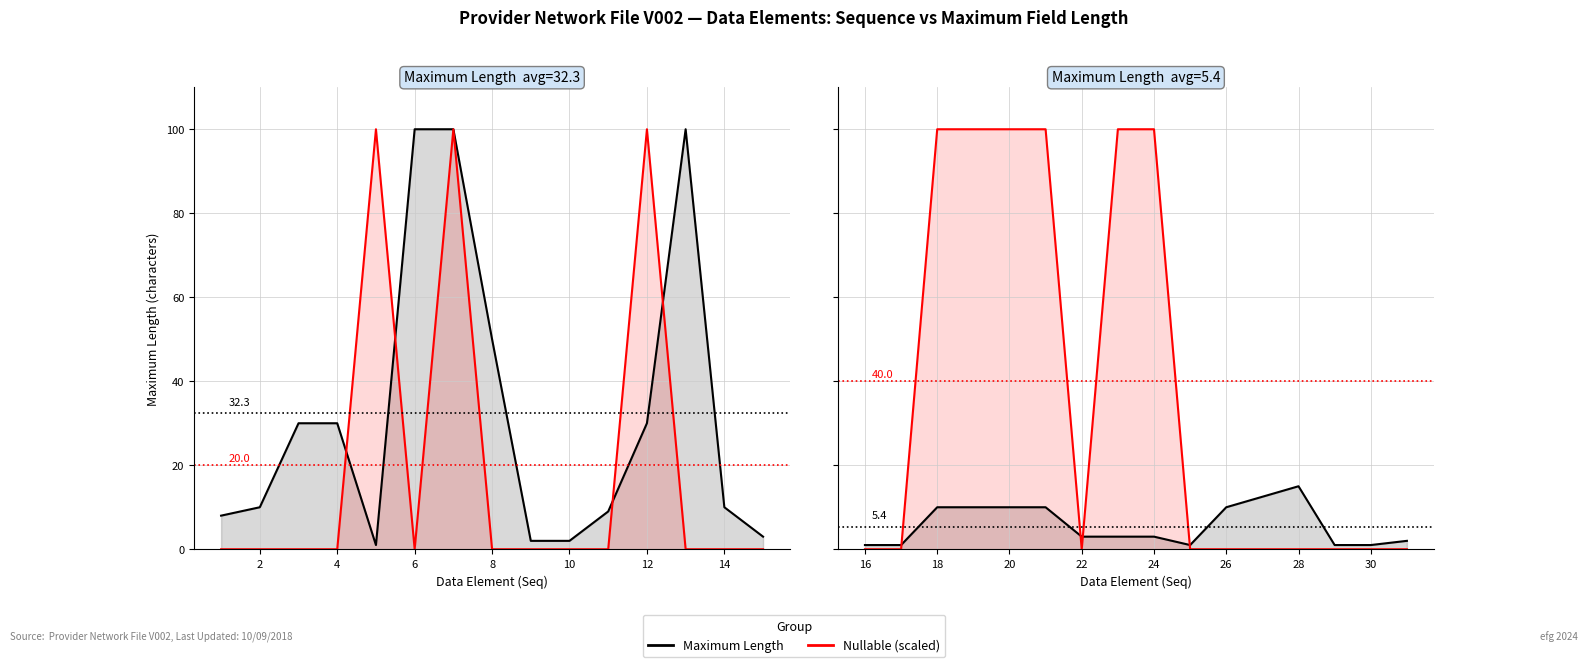

The Nullable (scaled) series shows 161 at 20. True or false?

False